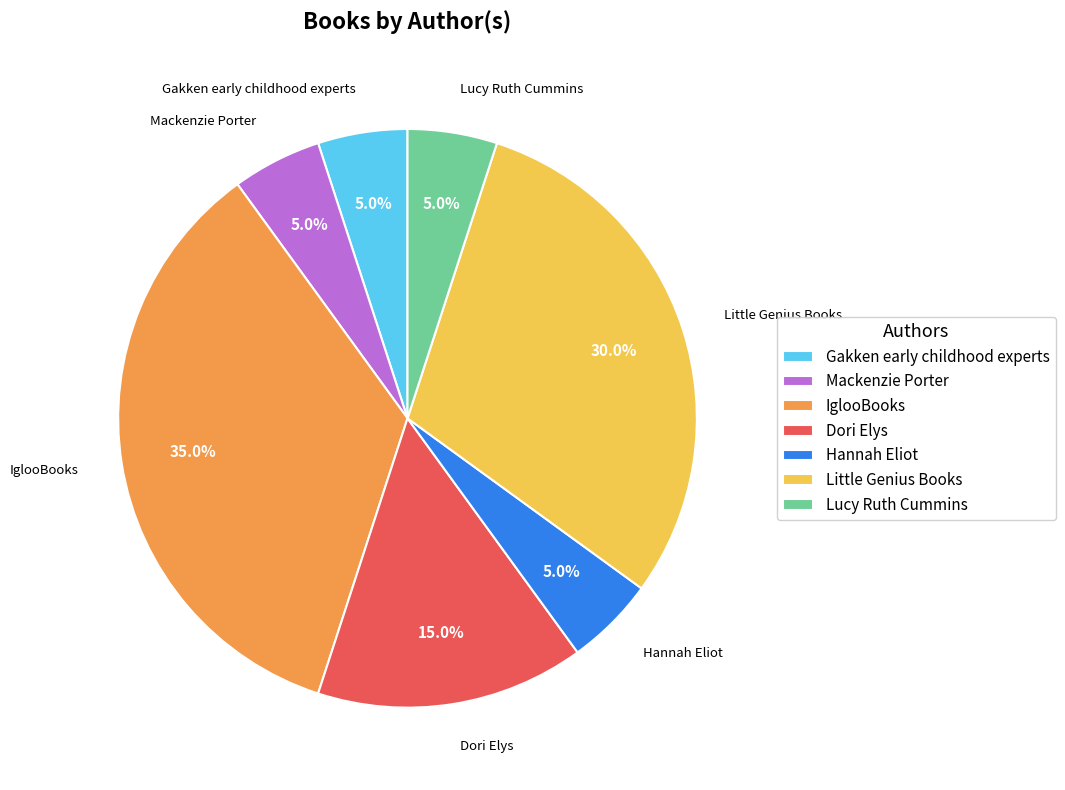

How many slices are in this pie chart?

7